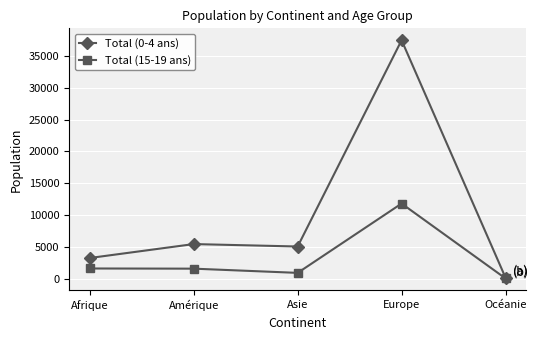

At which label does Total (0-4 ans) reach its peak?

Europe